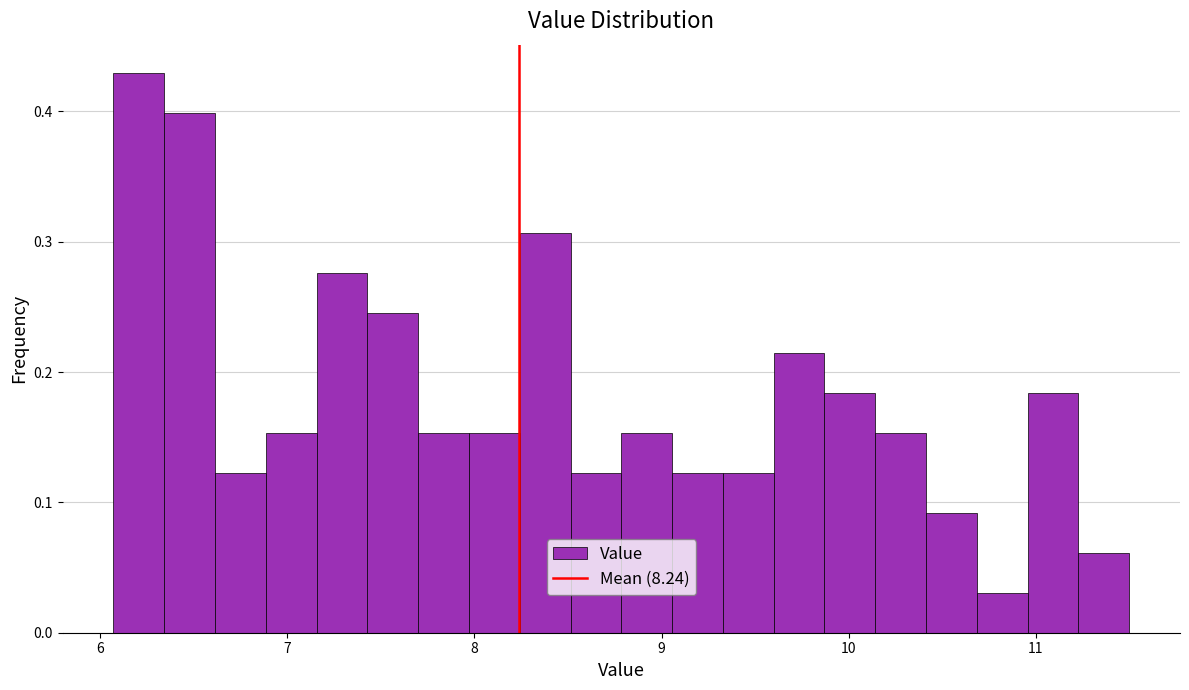

Read against the x-axis, roughly where is the centre of the tallest bar?

6.2